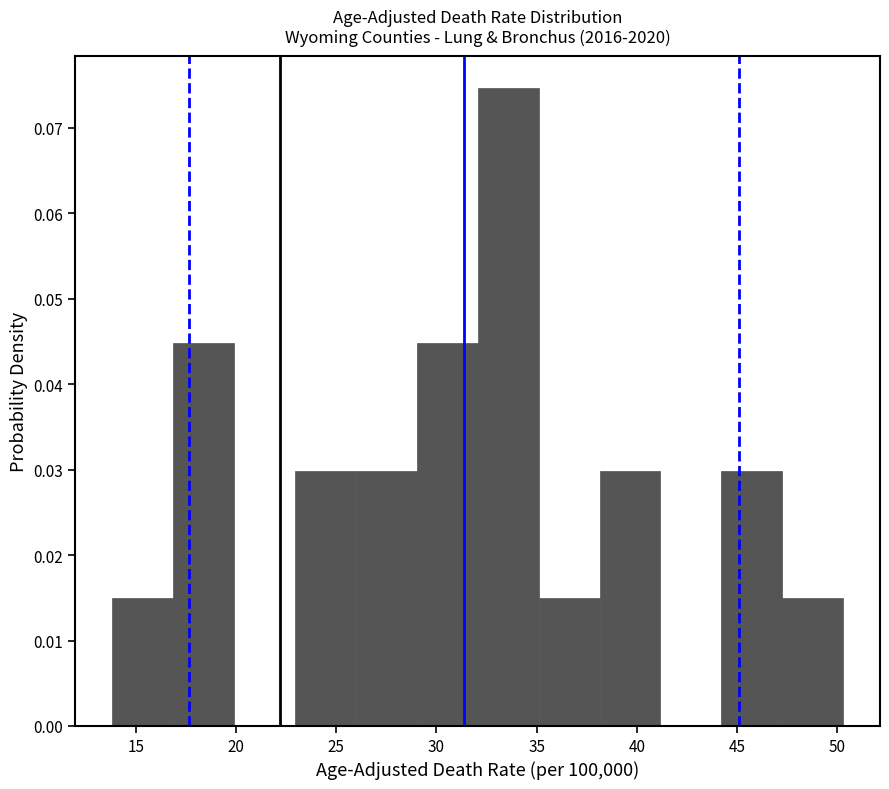

Reading left to right, list every bar in this chart as the range it spans on the x-axis followed by its height. Neither the bar edges nor the heights are printed on the chart, so give them approximately, as read against the axes.

14.0 to 17.0: 0.015
17.0 to 20.0: 0.045
20.0 to 23.0: 0
23.0 to 26.0: 0.030
26.0 to 29.0: 0.030
29.0 to 32.0: 0.045
32.0 to 35.0: 0.075
35.0 to 38.0: 0.015
38.0 to 41.0: 0.030
41.0 to 44.0: 0
44.0 to 47.5: 0.030
47.5 to 50.5: 0.015